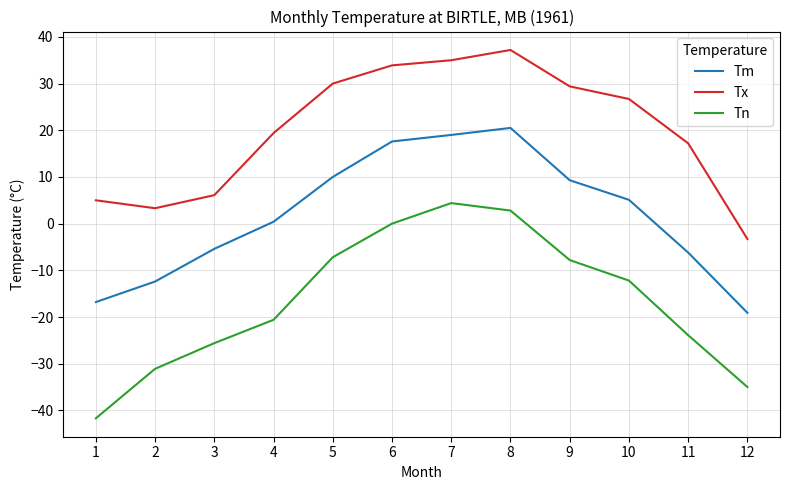

What is the difference between the Tx values at 10 and 8?

10.5